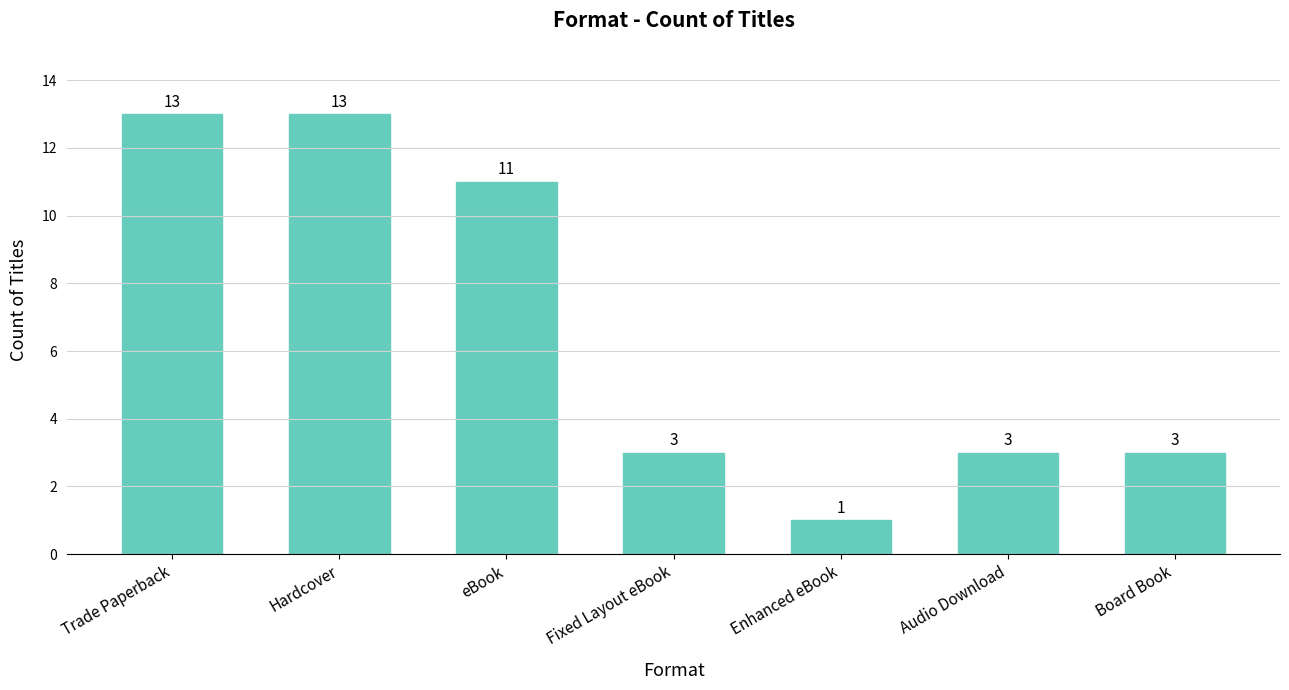

Reading left to right, what are all the values shown in this chart?

13	13	11	3	1	3	3